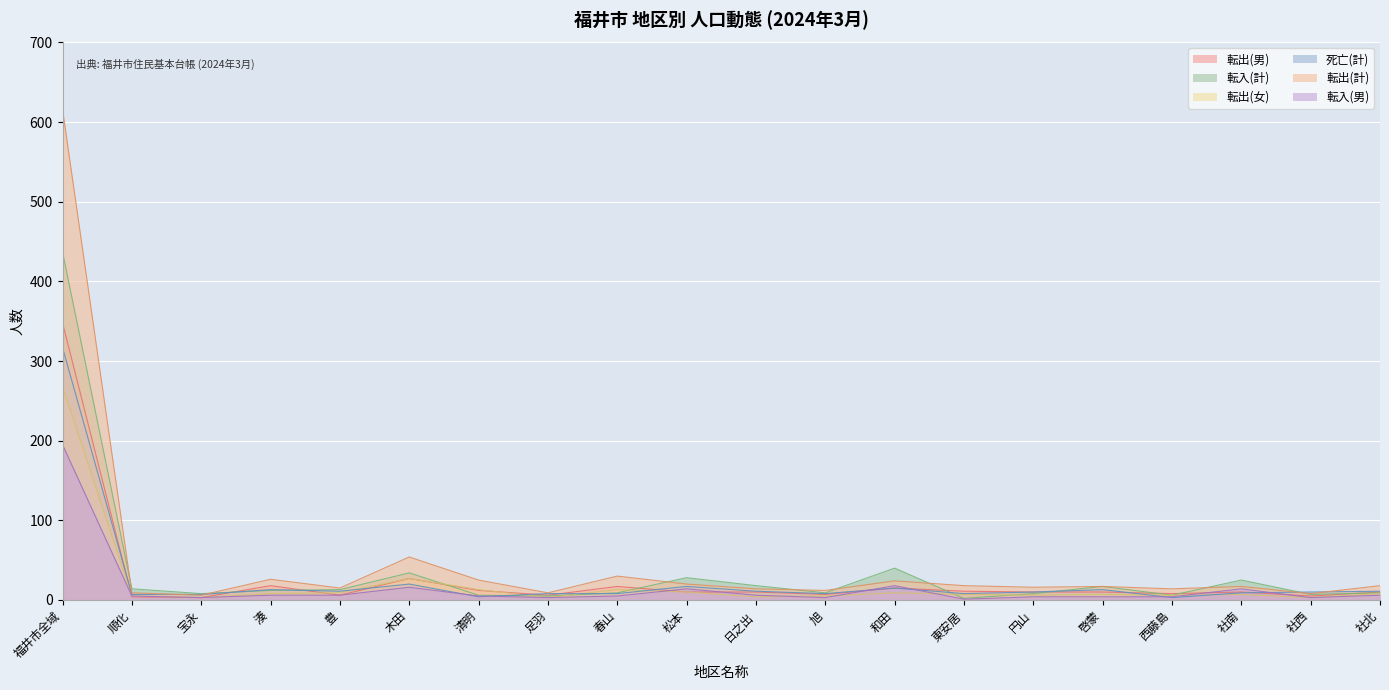

Where does the 死亡(計) series first go above 10?

福井市全域